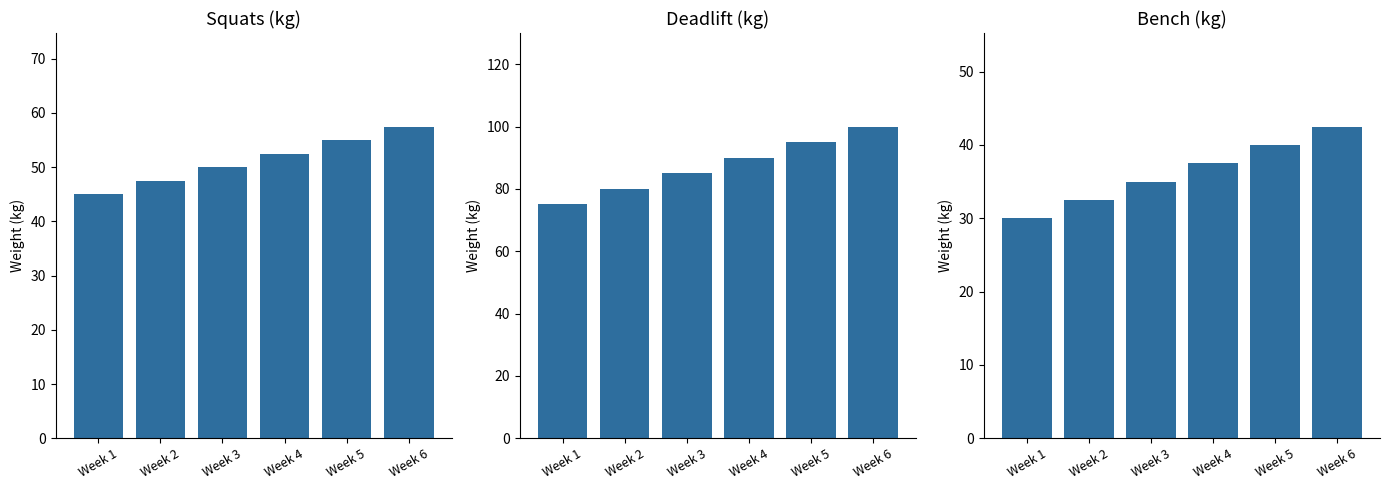

At which category is the sum across all series the highest?

Week 6